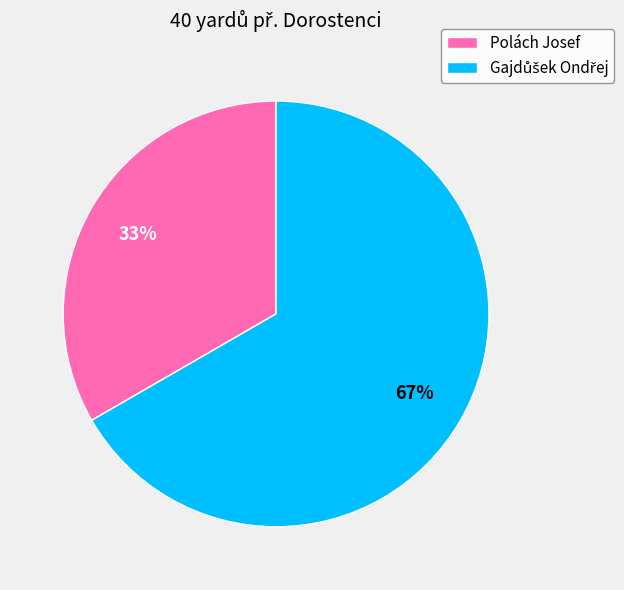

To the nearest percent, what percentage of the pie is Polách Josef?

33%